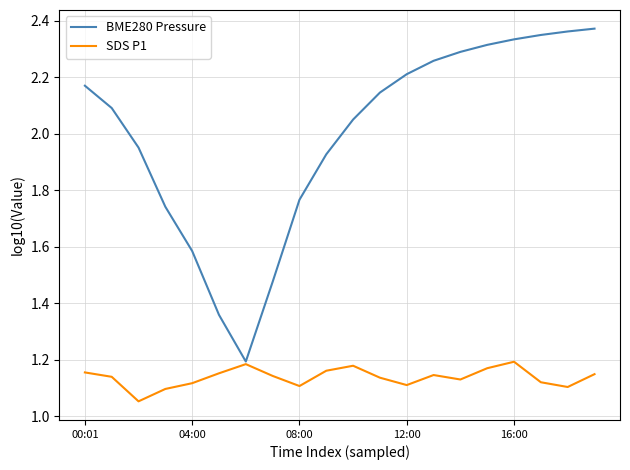

Which series has the largest total across all categories?

BME280 Pressure